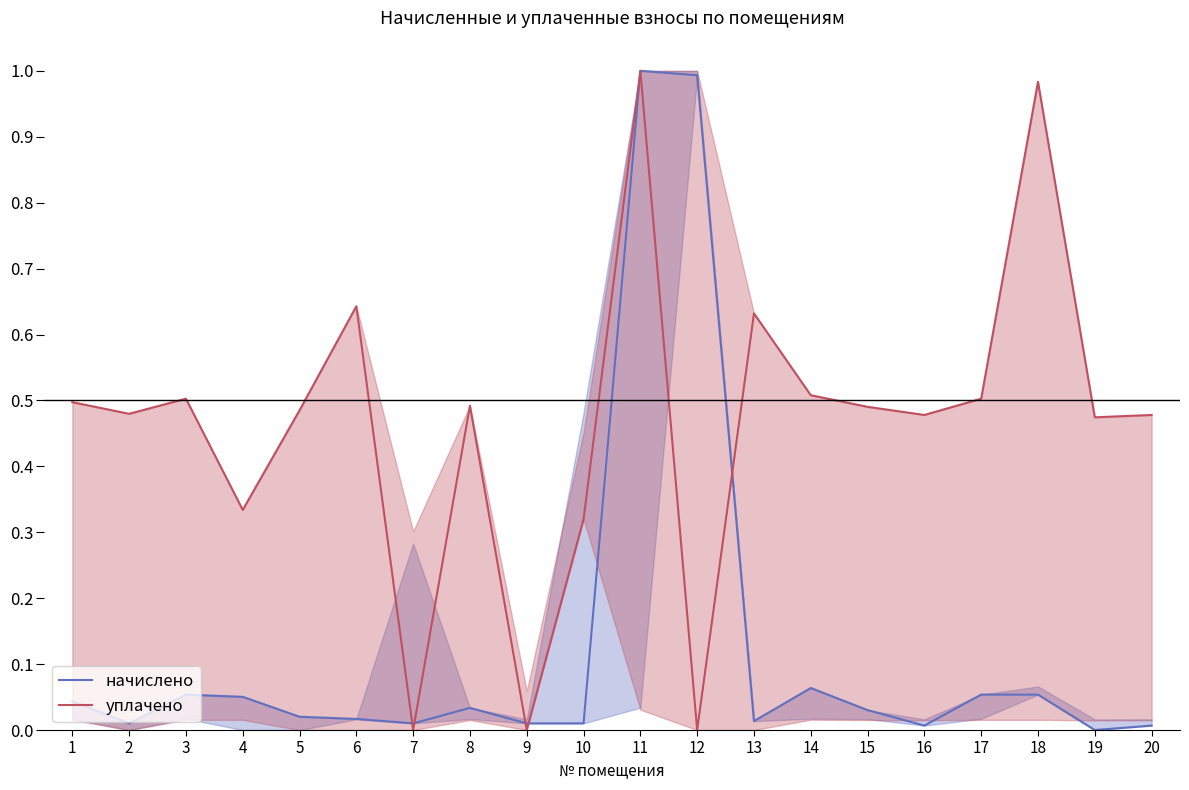

How many times do начислено and уплачено cross each other?

5